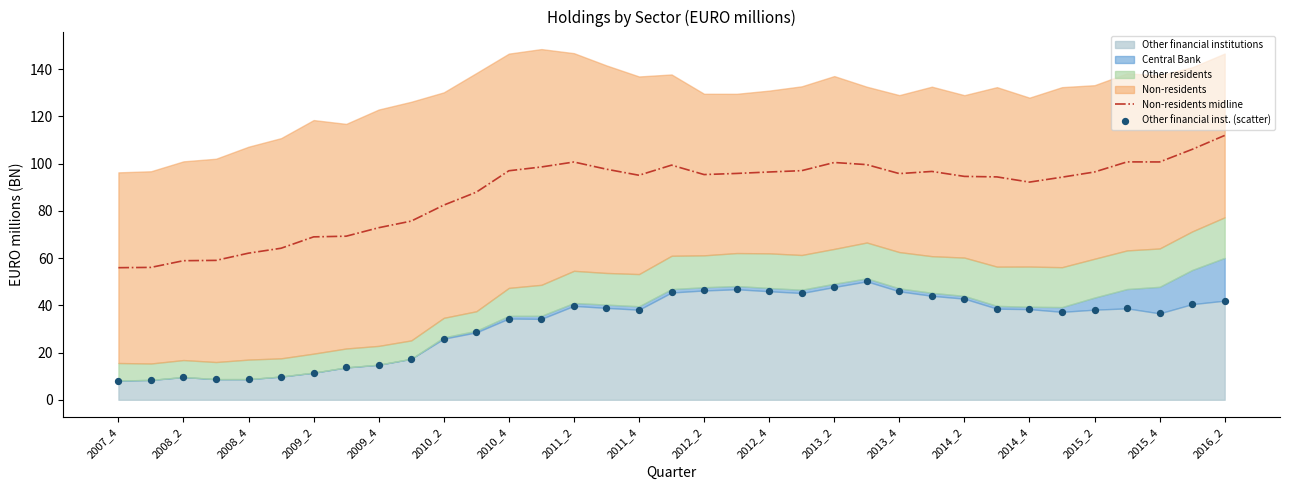

Is it true that Non-residents midline equals 24.6 at 2007_4?

False